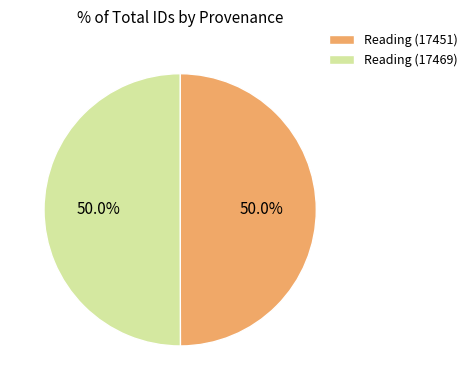

To the nearest percent, what percentage of the pie is Reading (17451)?

50%